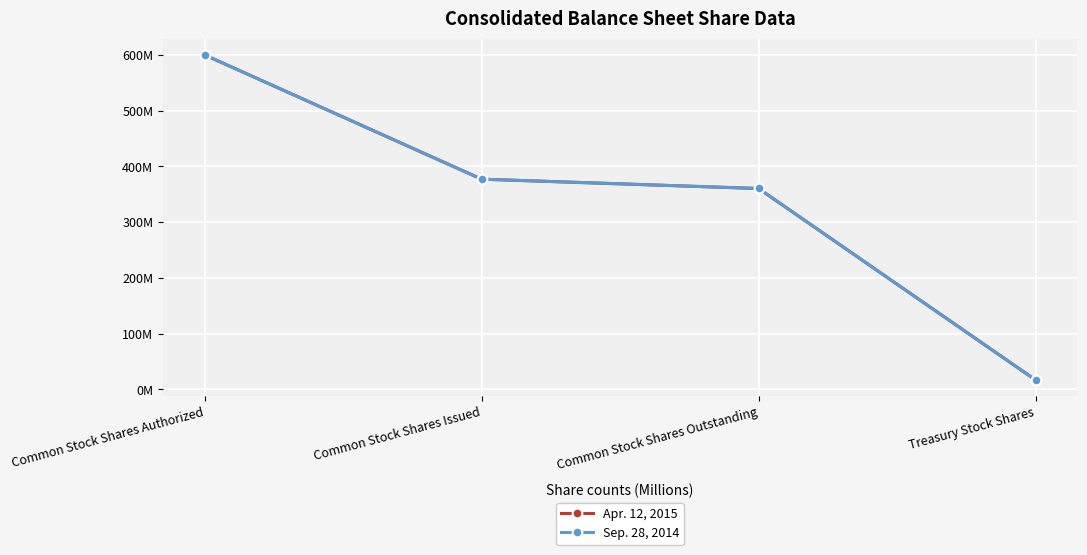

At which label does Sep. 28, 2014 first exceed 377?

Common Stock Shares Authorized